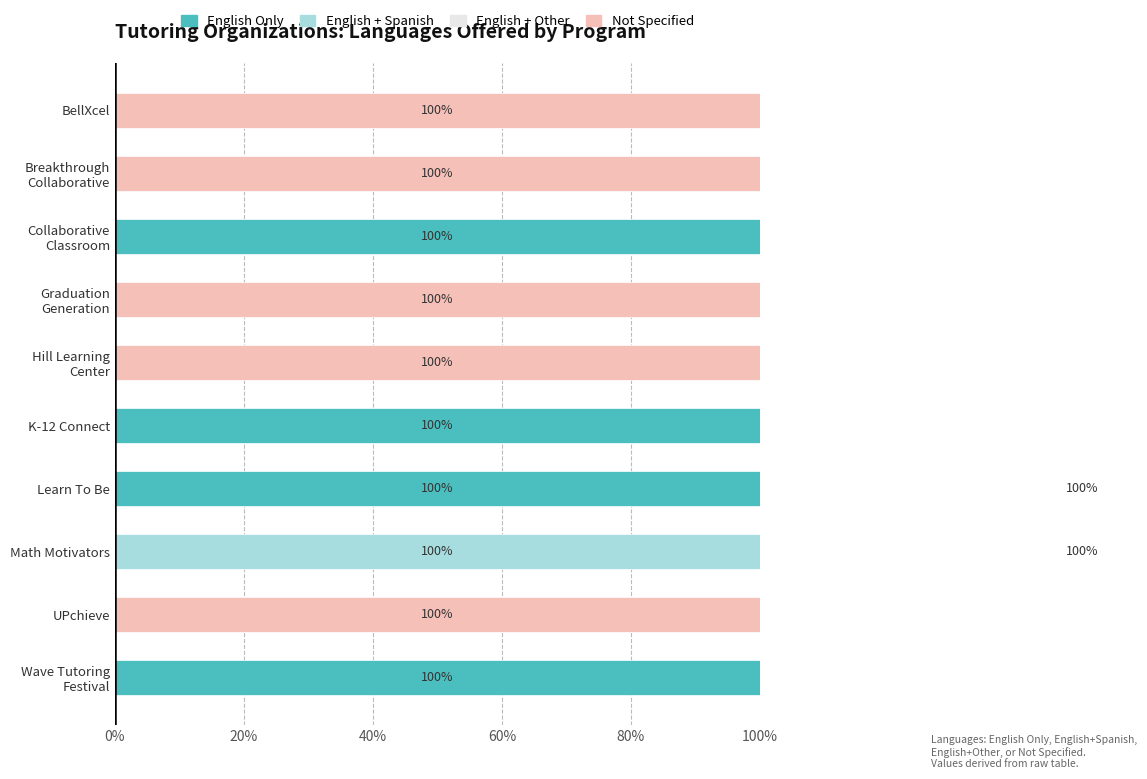

What are all the series names shown in the legend?

English Only, English + Spanish, English + Other, Not Specified